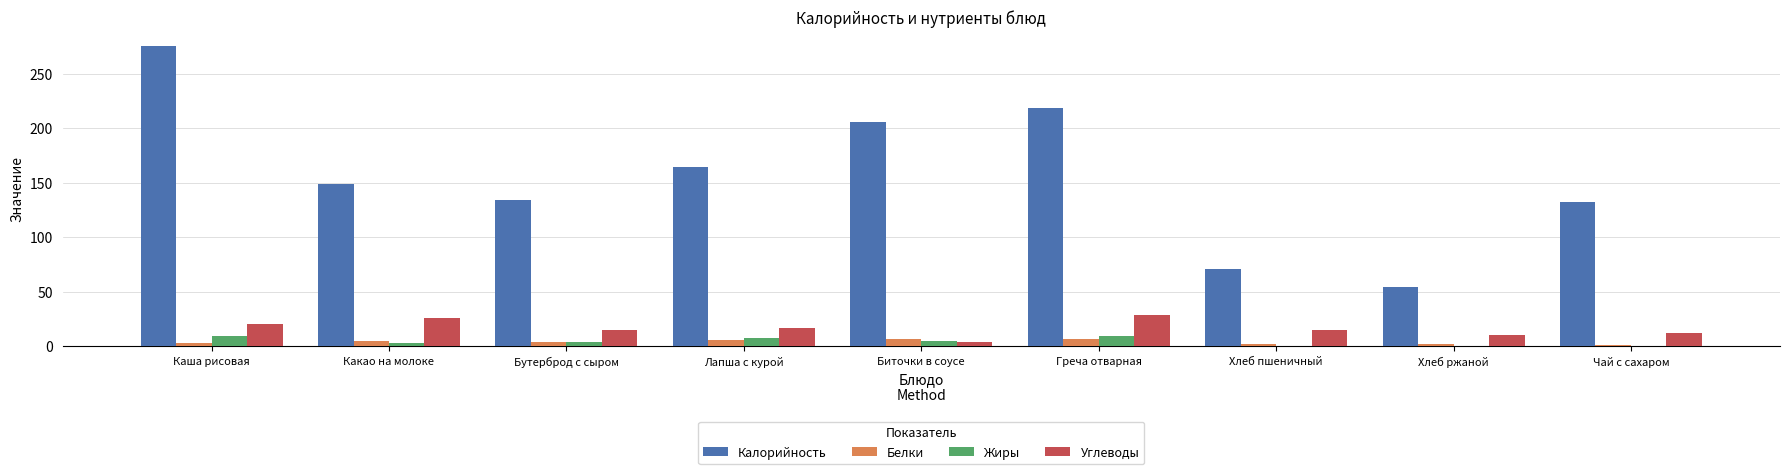

The Жиры series shows 0 at Хлеб пшеничный. True or false?

True